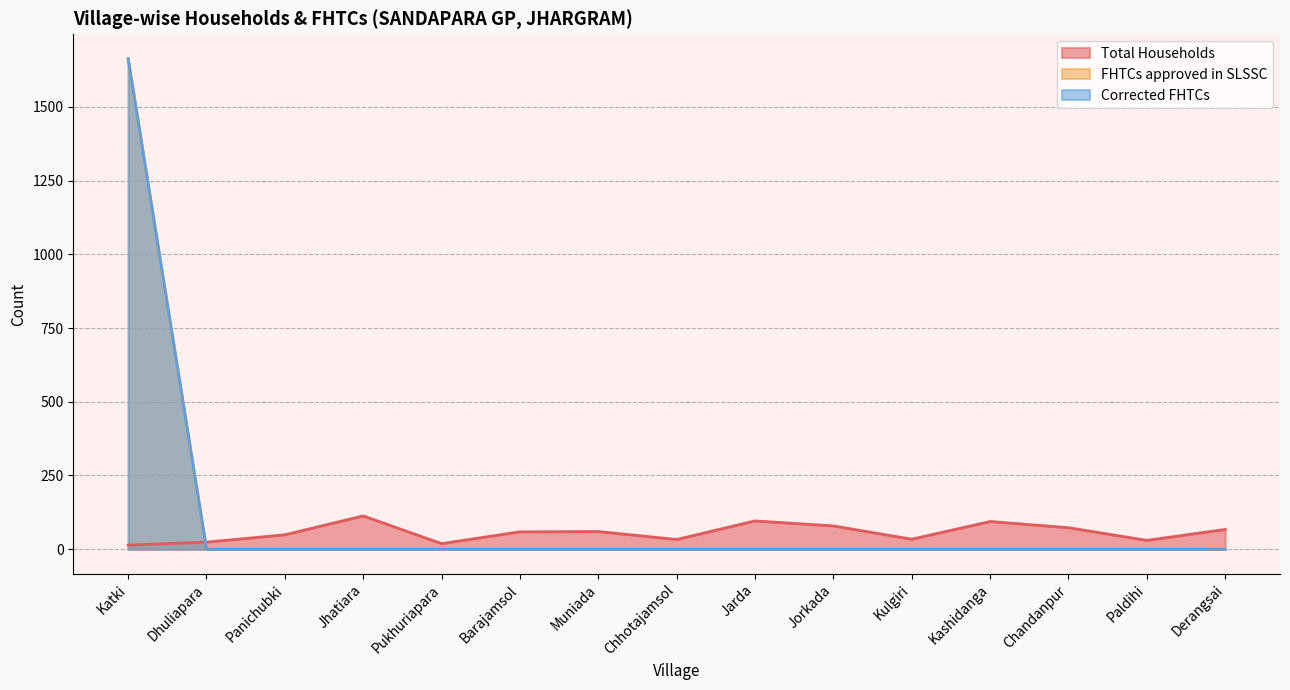

How many intersections are there between Total Households and Corrected FHTCs?

1